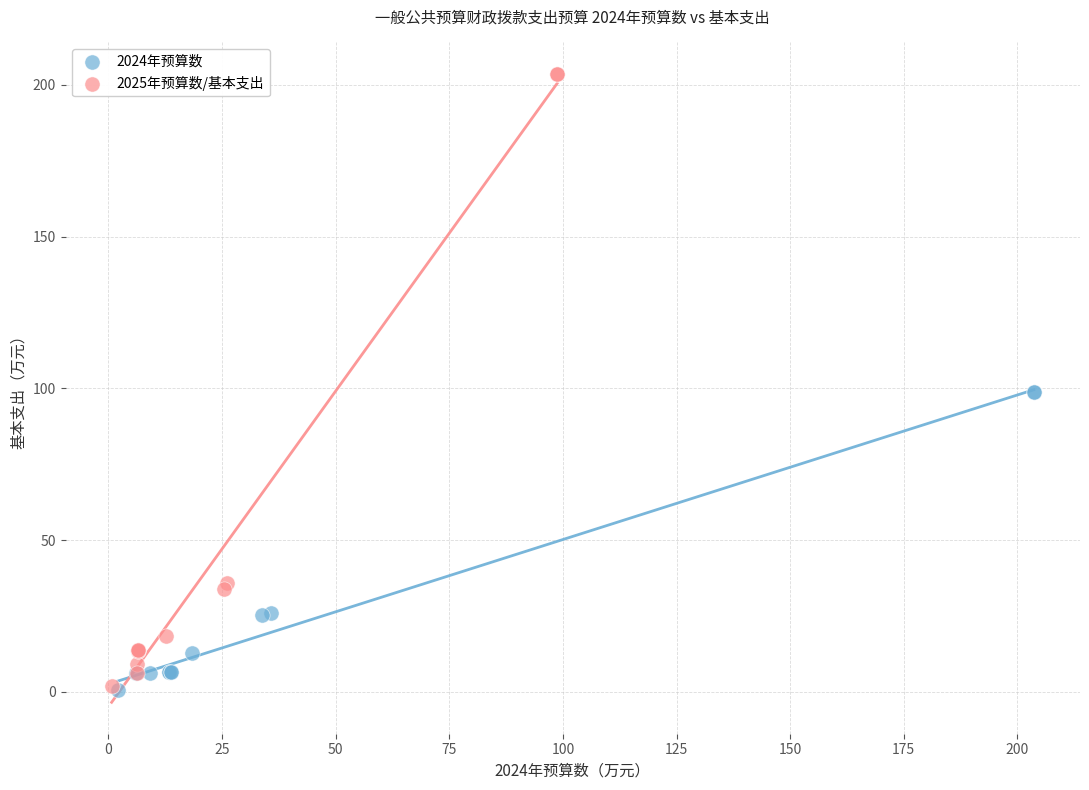

Which series contains the highest Y value?

2025年预算数/基本支出